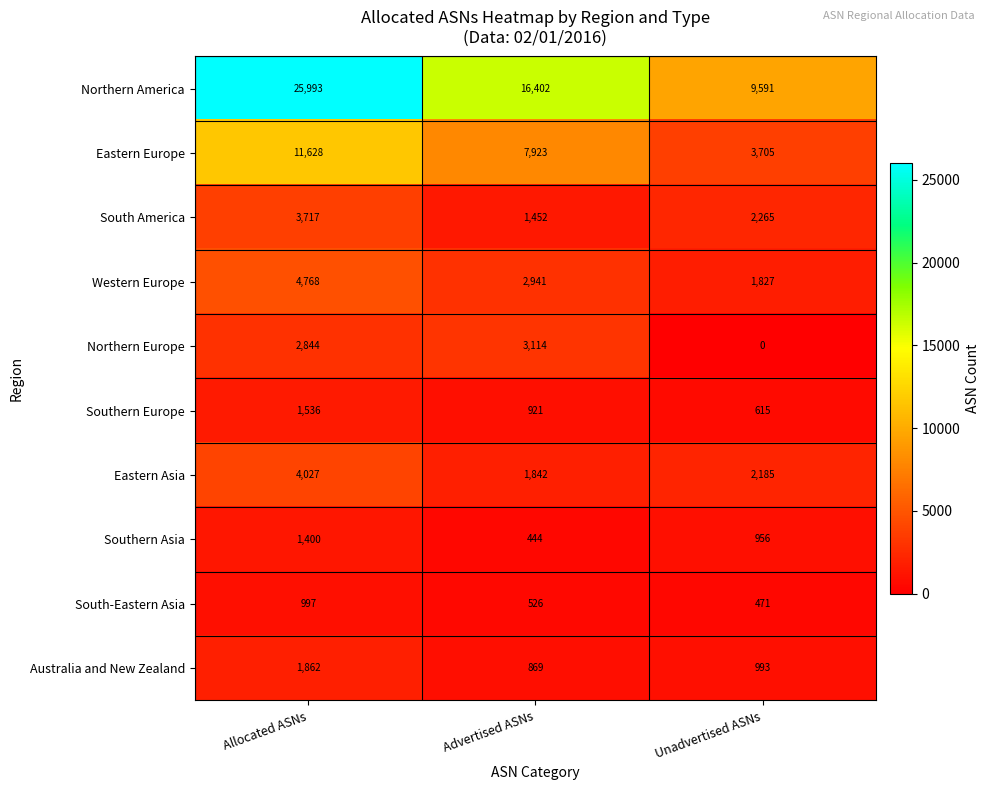

What is the spread (max minus min) of values at Allocated ASNs?

24996